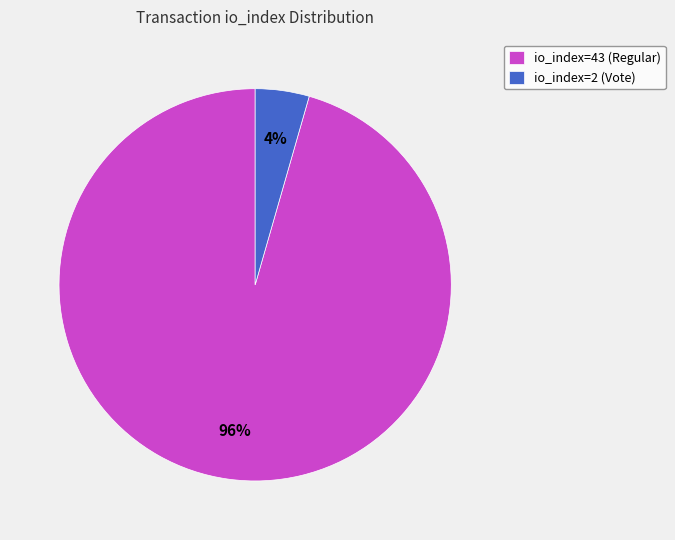

The io_index=43 (Regular) slice represents 89% of the pie. True or false?

False